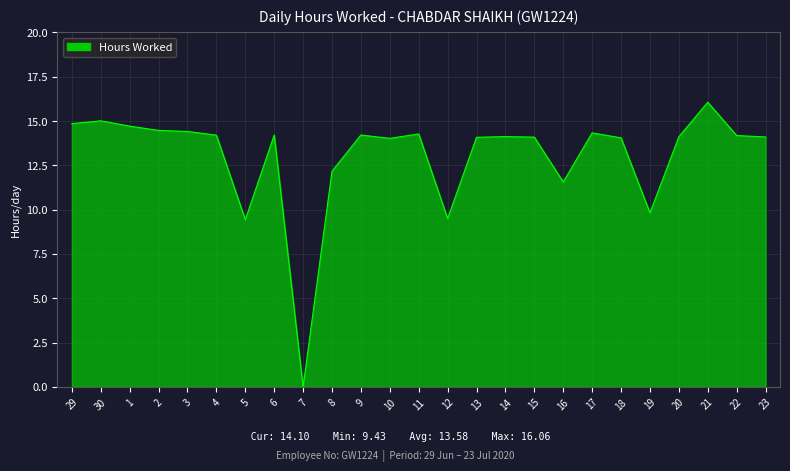

What is the difference between the maximum and minimum values?

16.1